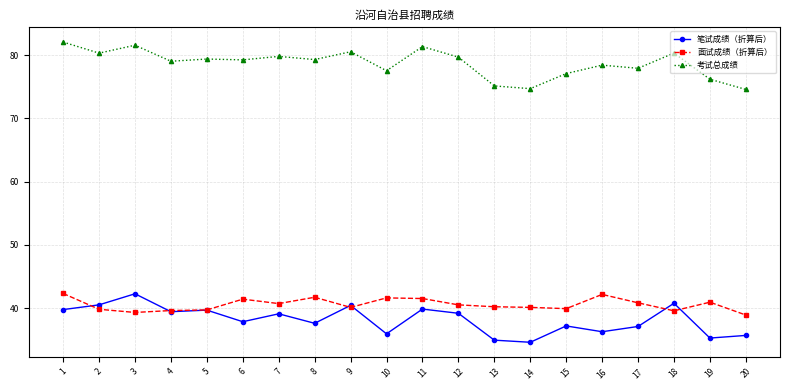

Which series has the largest total across all categories?

考试总成绩